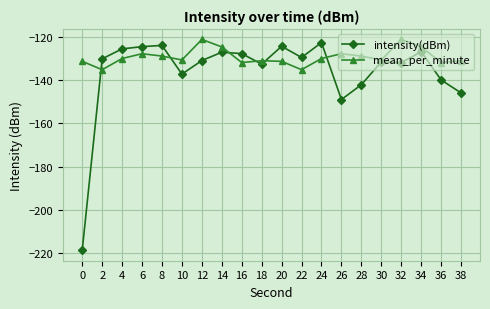

The value of mean_per_minute at 2 is -213.7. True or false?

False